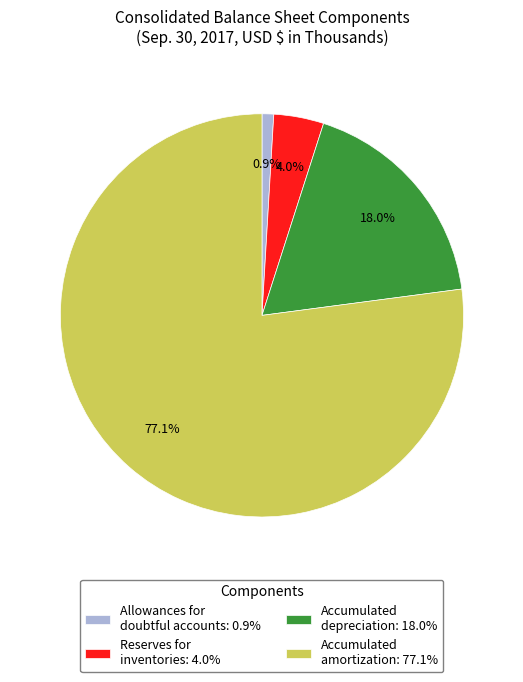

Count the number of slices in the pie.

4